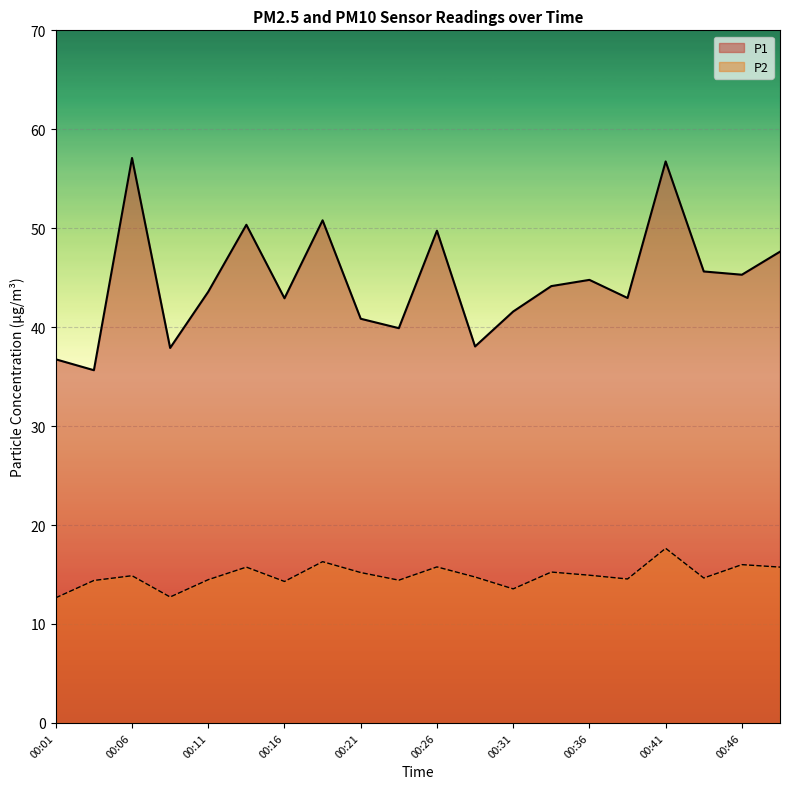

Rank the categories by P1 value from lowest to highest.

00:04, 00:01, 00:09, 00:29, 00:24, 00:21, 00:31, 00:16, 00:39, 00:11, 00:34, 00:36, 00:46, 00:44, 00:49, 00:26, 00:14, 00:19, 00:41, 00:06